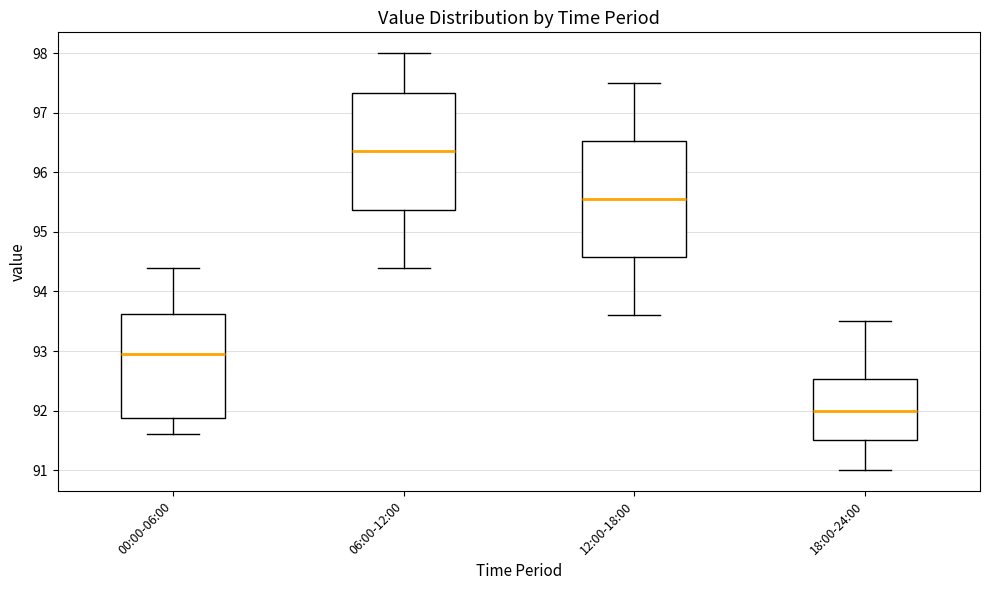

Where does the median line of the box for 12:00-18:00 sit on the y-axis? The values are not printed on the chart, so give them approximately, as read against the axis.

95.6